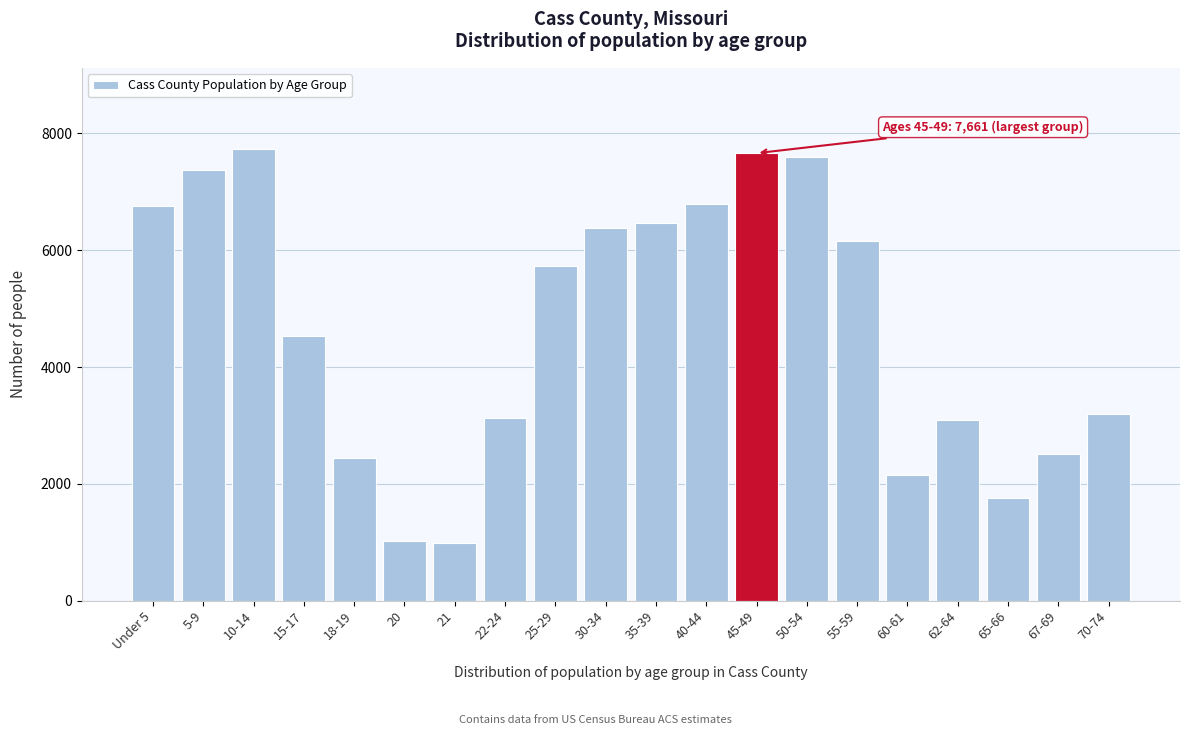

The value at 20 is 1027. True or false?

True